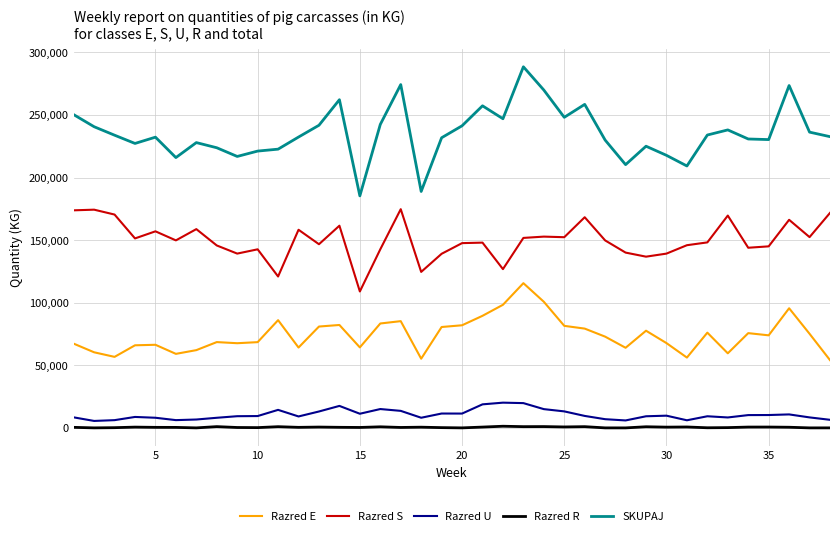

Rank the series by their maximum value, from highest to lowest.

SKUPAJ, Razred S, Razred E, Razred U, Razred R